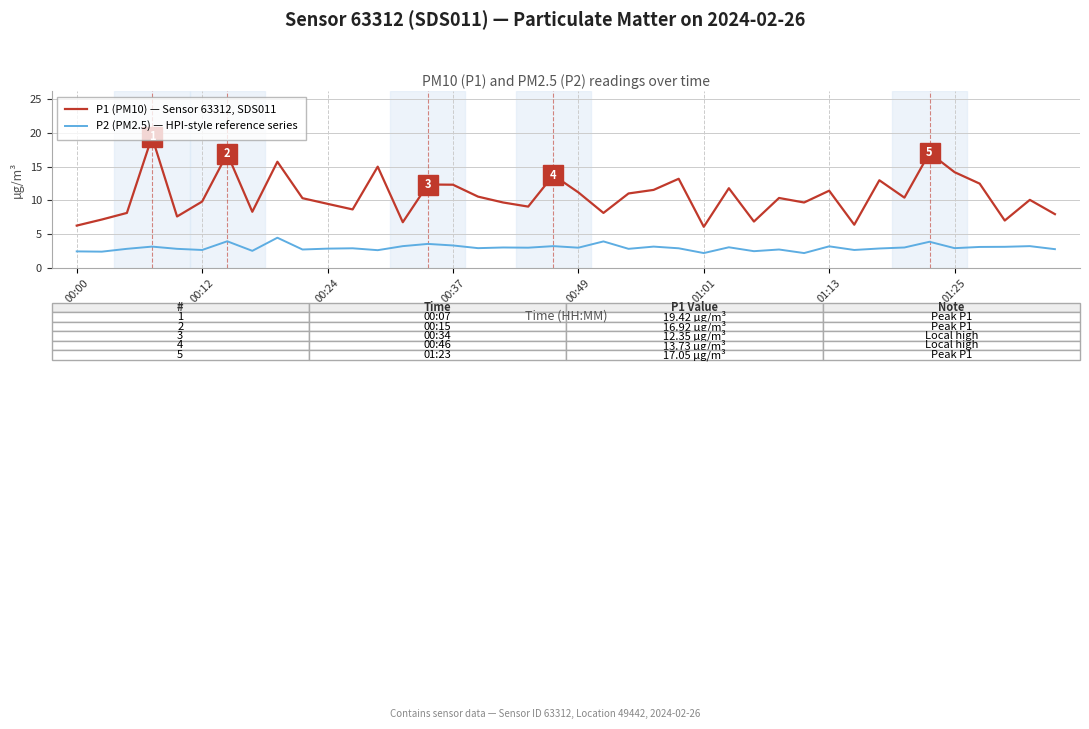

What is the smallest value displayed?

2.2